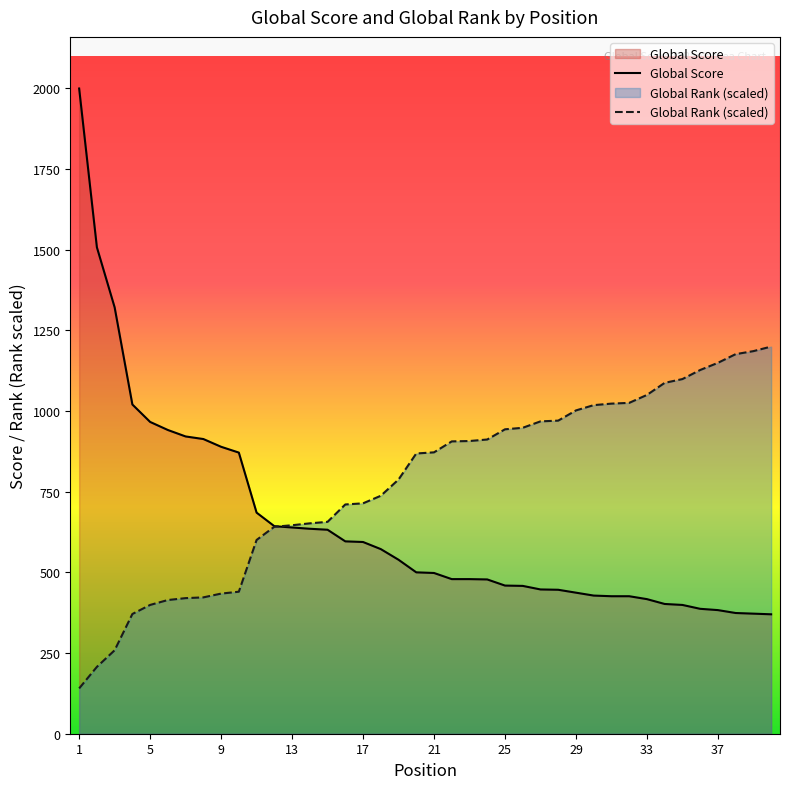

What is the value of the Global Score point at the 10th from the left?

871.0